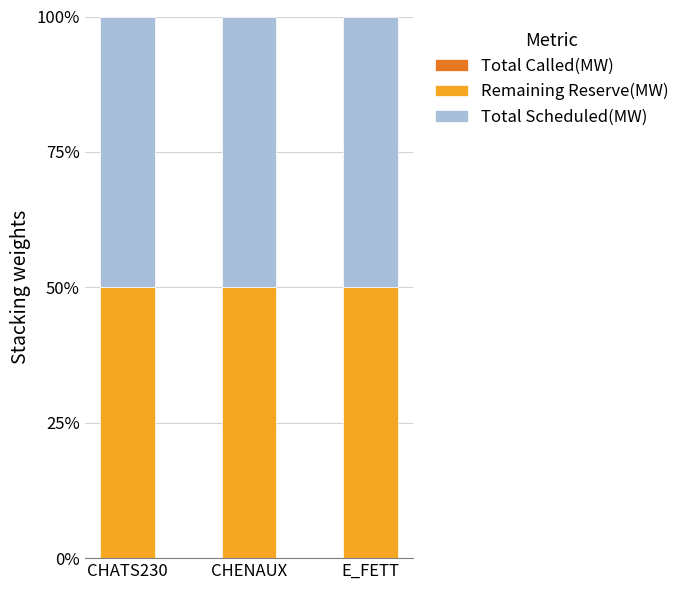

List the series in order of their peak value, highest first.

Remaining Reserve(MW), Total Scheduled(MW), Total Called(MW)